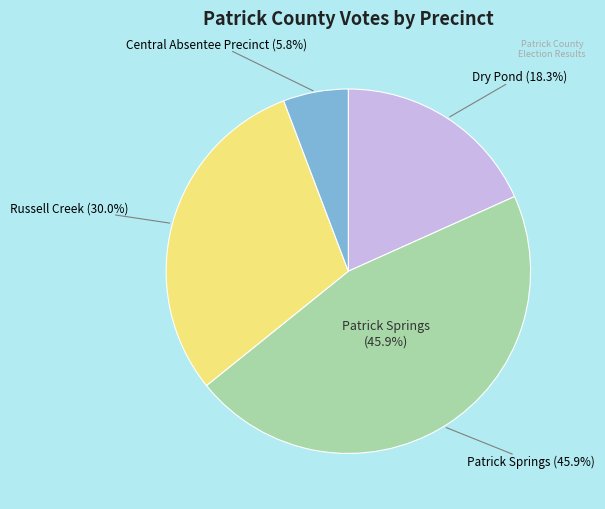

Which slice is the largest?

202 - Patrick Springs